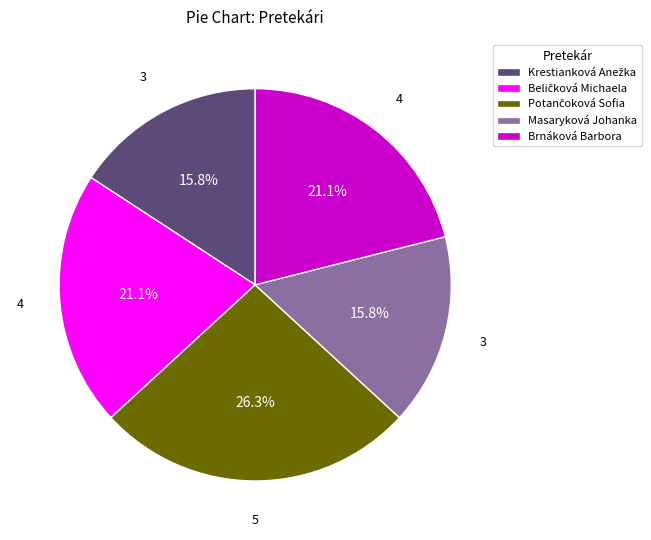

Does any single category account for the majority?

No